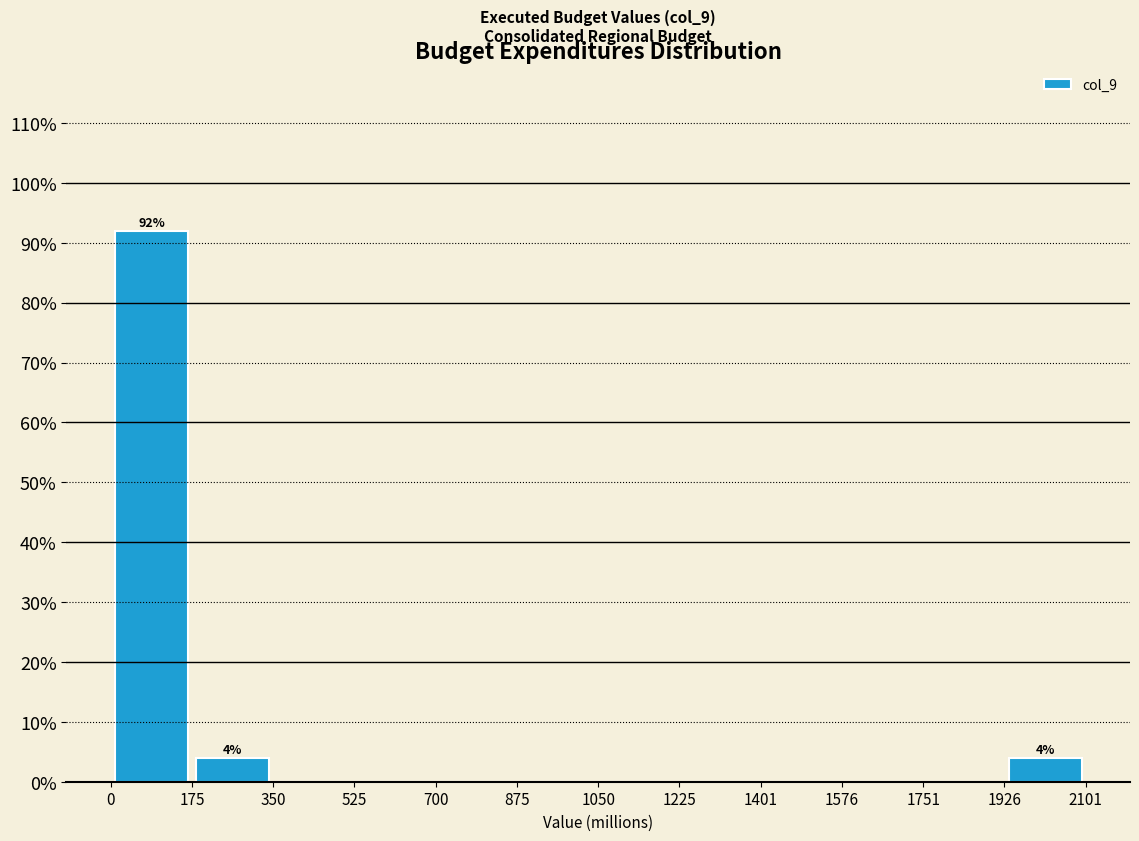

Which range on the x-axis has the tallest bar?

0 to 175